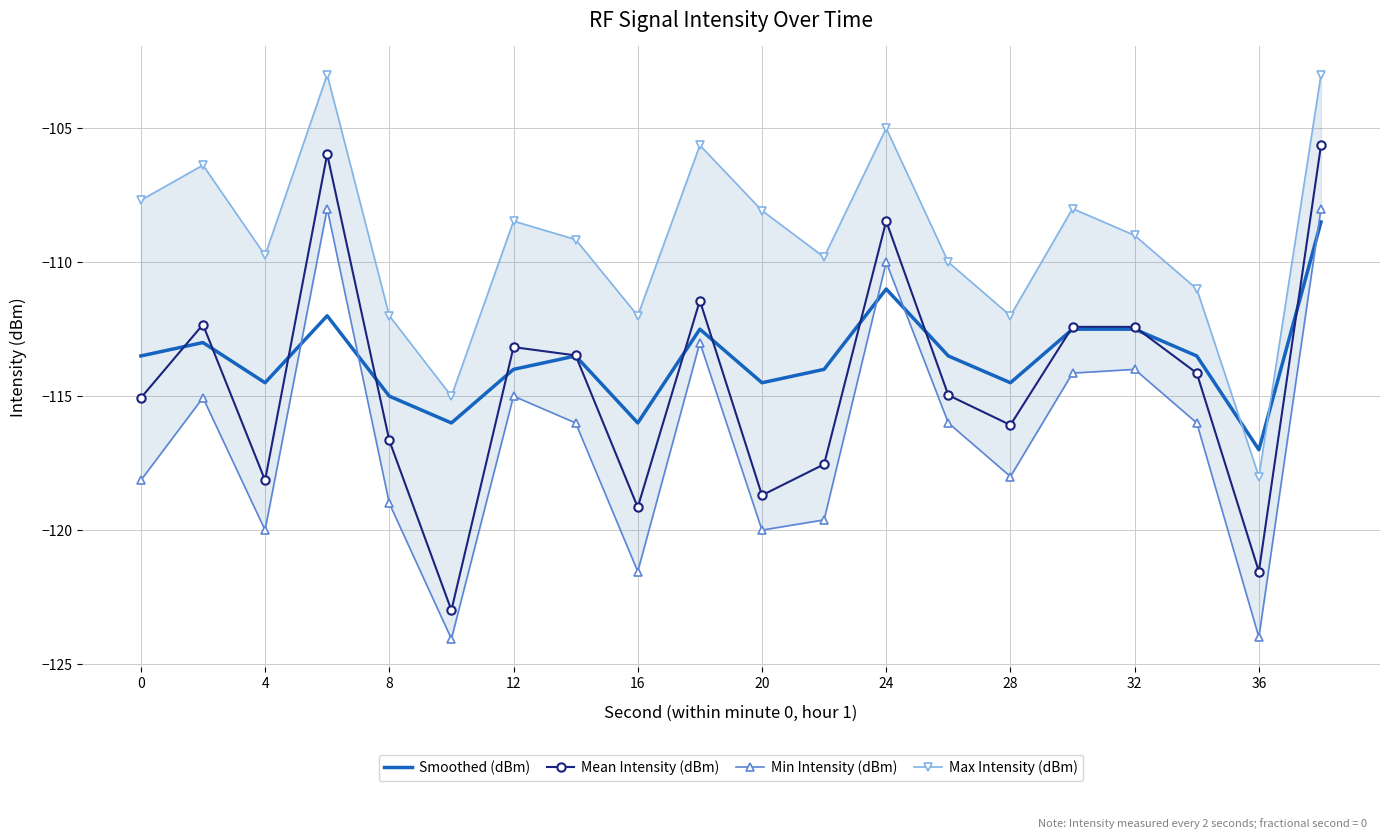

What is the minimum value for Smoothed (dBm)?

-117.0